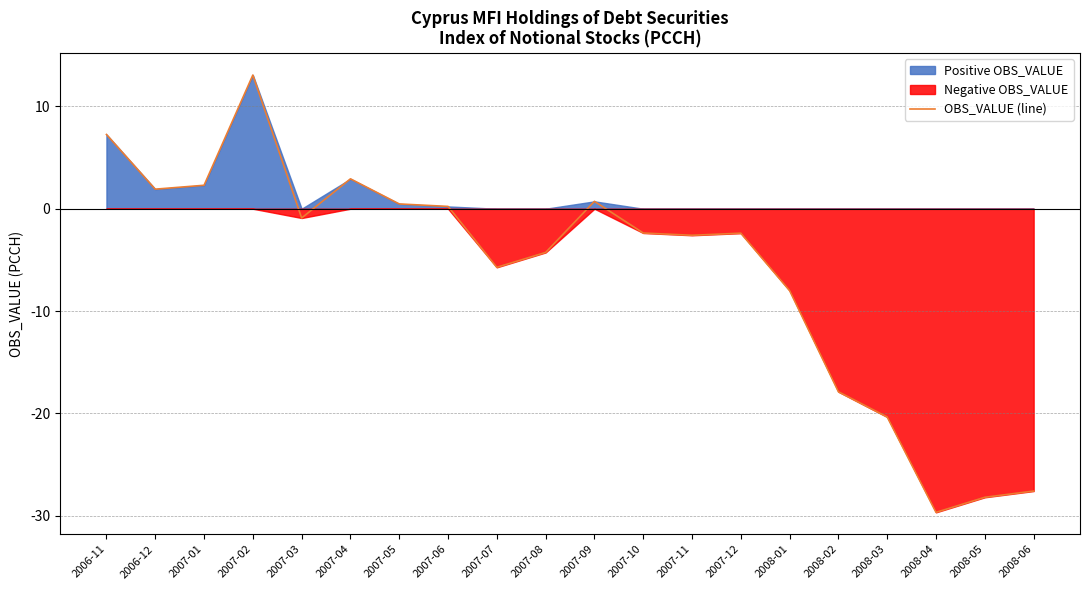

At which category does the chart reach its peak across all series?

2007-02